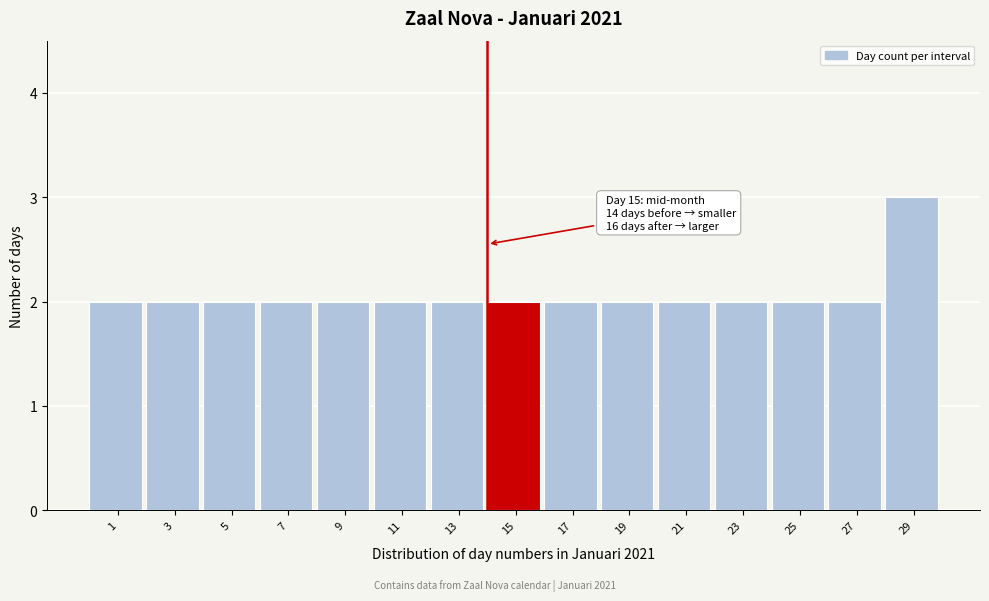

Reading left to right, transcribe all the data shown in this chart.

1=2	3=2	5=2	7=2	9=2	11=2	13=2	15=2	17=2	19=2	21=2	23=2	25=2	27=2	29=3